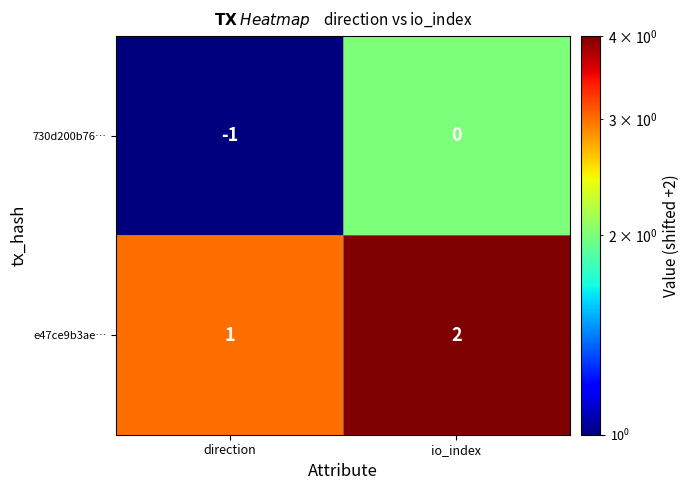

At which label is 730d200b76… closest to 0?

io_index